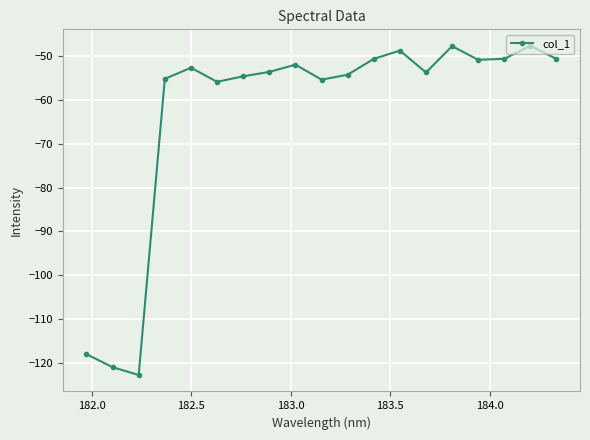

What is the difference between the second highest and minimum values?

75.1